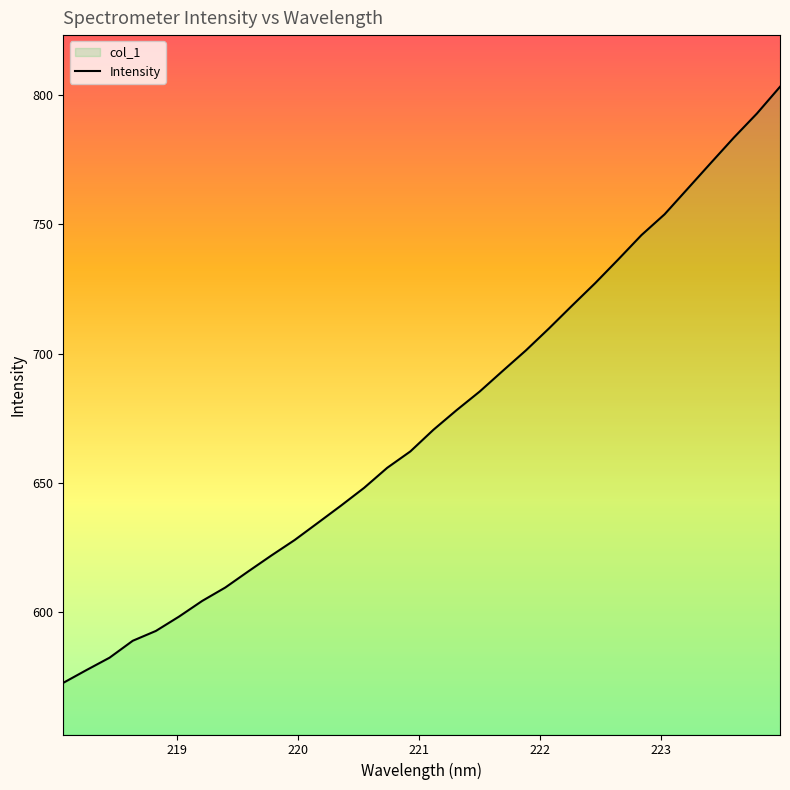

The value at 218.0596 is 572.6. True or false?

True